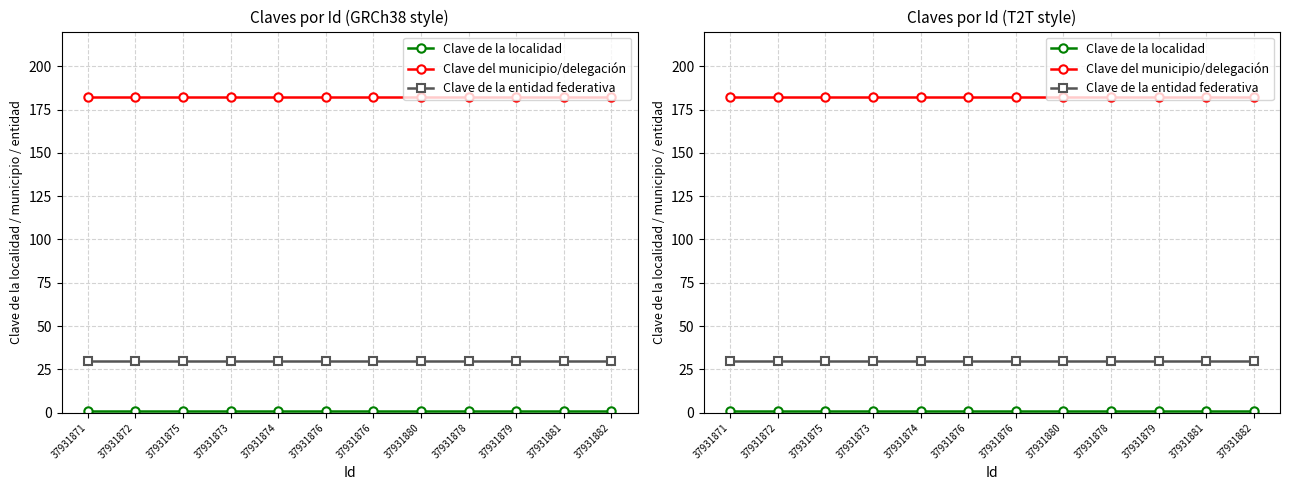

Count the number of data series in this chart.

3